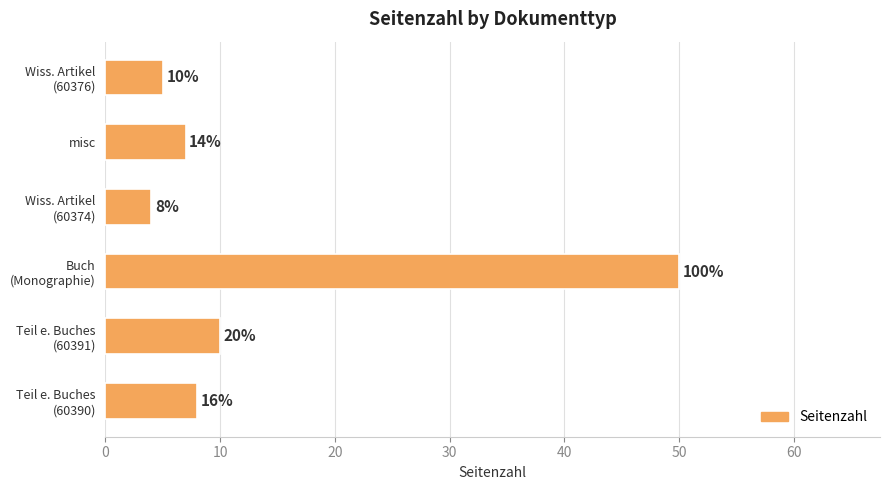

Does the chart contain any negative values?

No